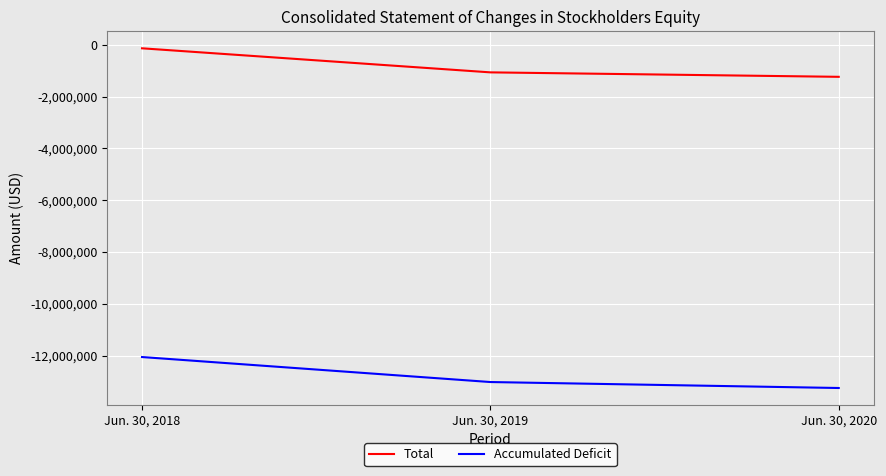

The Accumulated Deficit series shows -13021040 at Jun. 30, 2019. True or false?

True